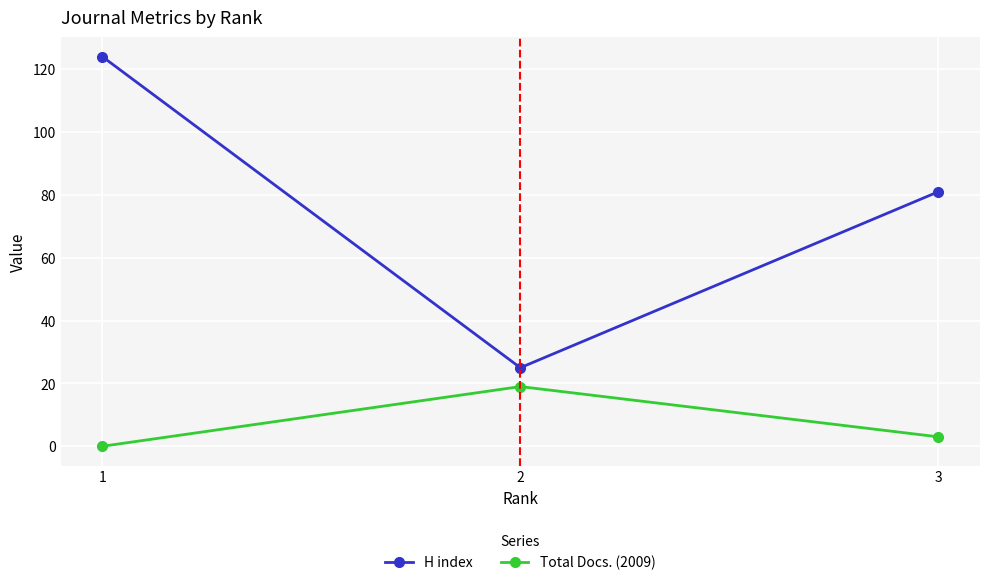

The value of Total Docs. (2009) at 1 is 0. True or false?

True